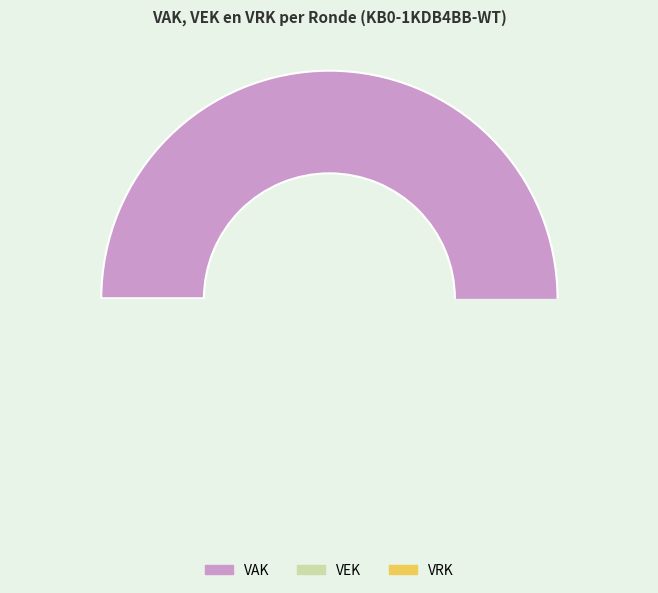

Reading left to right, transcribe all the data shown in this chart.

VAK: 2023 uitvoering=114	2023 1ste aanpassing – goedgekeurd=0	2023 1ste aanpassing – ontwerp=0	2023 Opmaak – goedgekeurd=0	2023 Opmaak - ontwerp=0
VEK: 2023 uitvoering=0	2023 1ste aanpassing – goedgekeurd=0	2023 1ste aanpassing – ontwerp=0	2023 Opmaak – goedgekeurd=0	2023 Opmaak - ontwerp=0
VRK: 2023 uitvoering=0	2023 1ste aanpassing – goedgekeurd=0	2023 1ste aanpassing – ontwerp=0	2023 Opmaak – goedgekeurd=0	2023 Opmaak - ontwerp=0